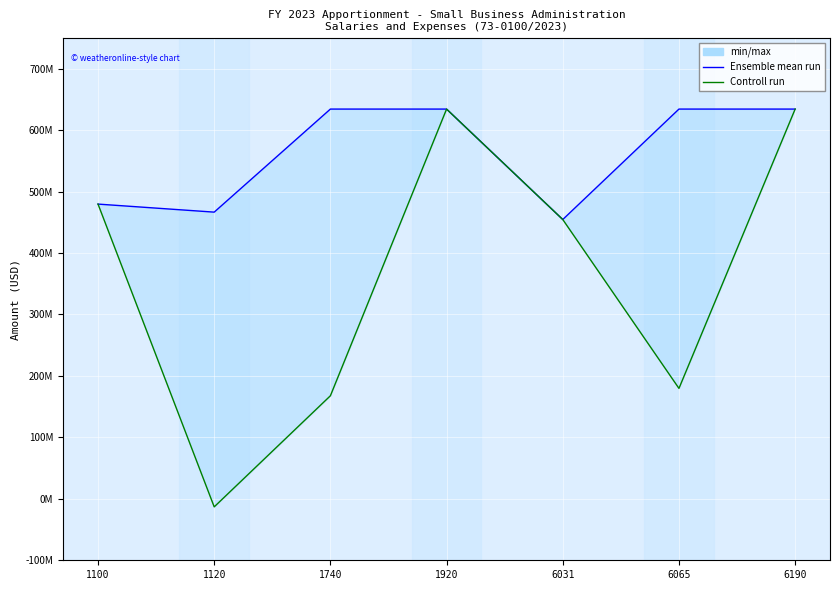

Where is Ensemble mean run nearest to the value 544373000?

1100